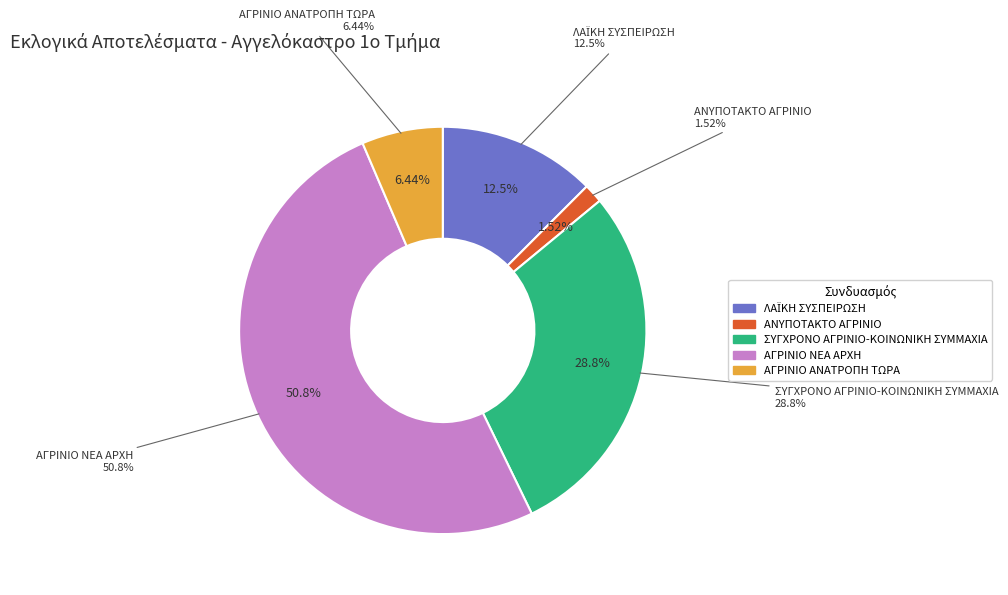

To the nearest percent, what portion does ΑΓΡΙΝΙΟ ΝΕΑ ΑΡΧΗ represent?

51%